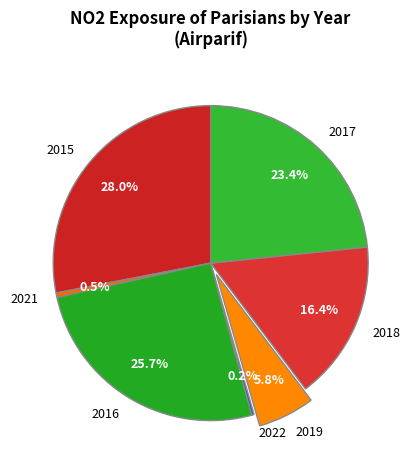

Does 2017 account for over 50% of the chart?

No